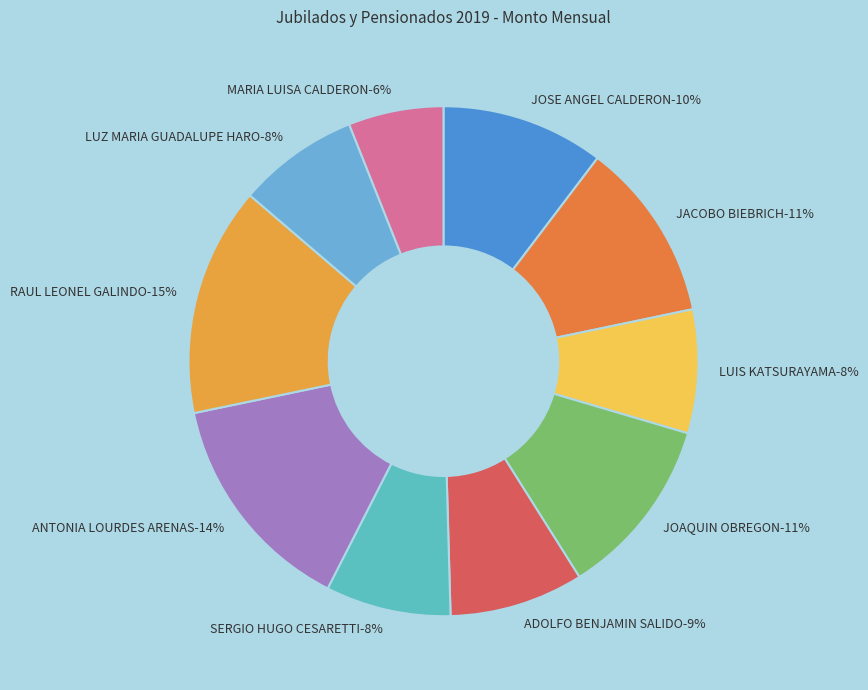

How many segments does this pie chart have?

10